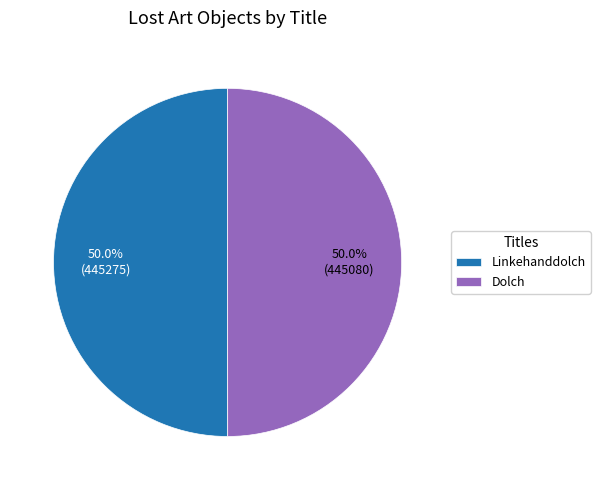

To the nearest percent, what portion does Linkehanddolch represent?

50%